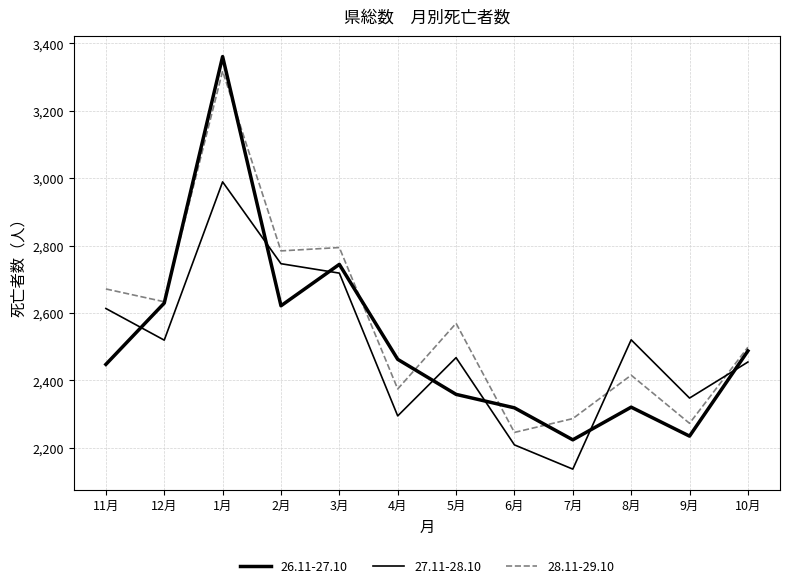

Does the chart display data point markers on the line(s)?

No